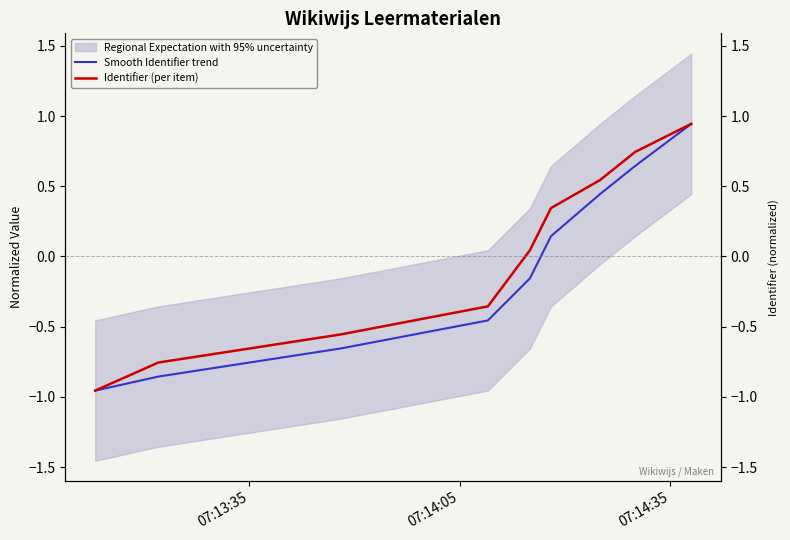

True or false: Identifier (per item) and Smooth Identifier trend intersect in this chart.

False